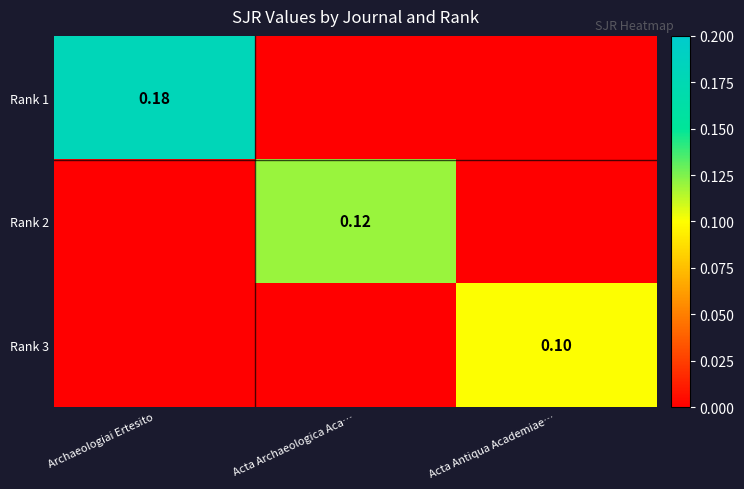

Is the value of Rank 1 at Archaeologiai Ertesito greater than the value of Rank 2 at Acta Archaeologica Aca…?

Yes